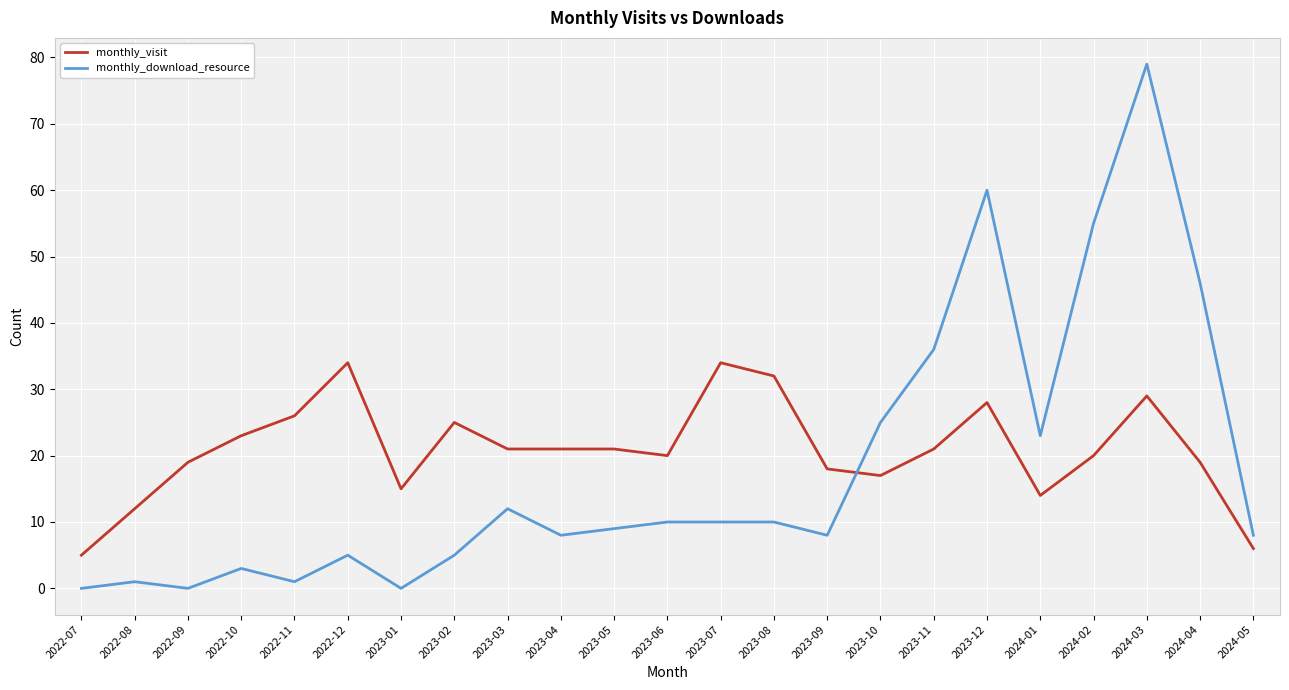

What is the total value across all series at 2023-03?

33